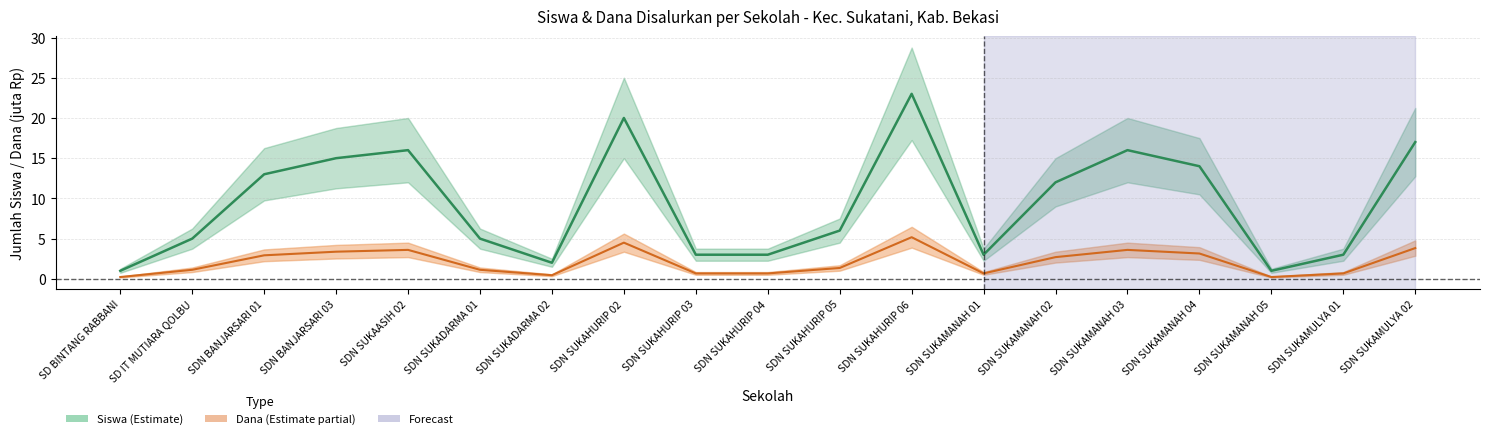

At which category does the chart reach its peak across all series?

SDN SUKAHURIP 06